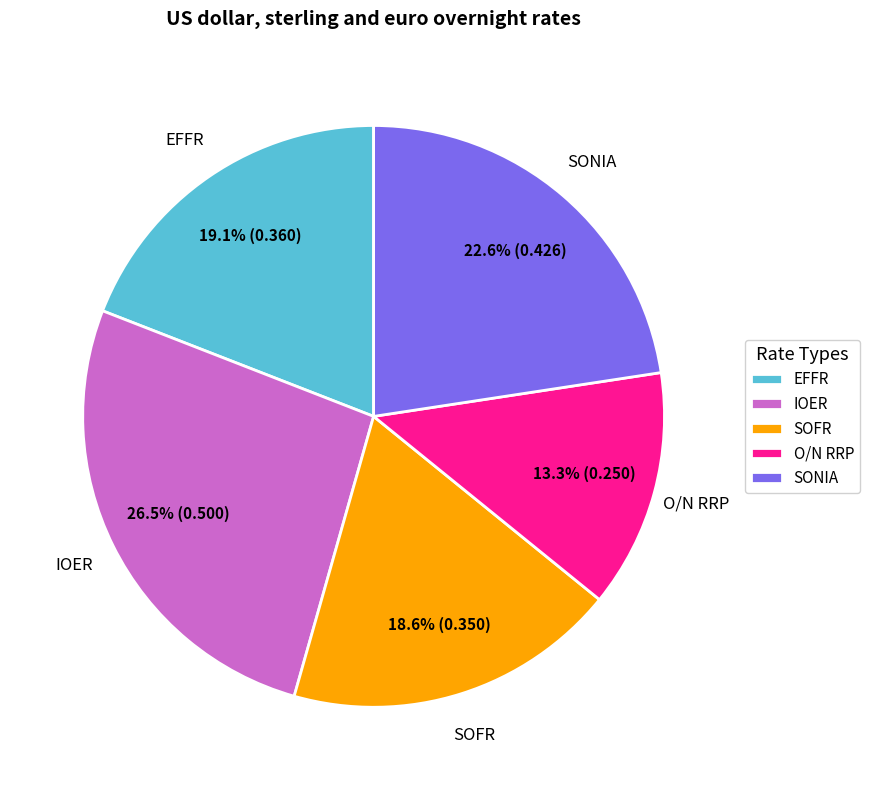

To the nearest percent, what is the combined percentage of O/N RRP and EFFR?

32%